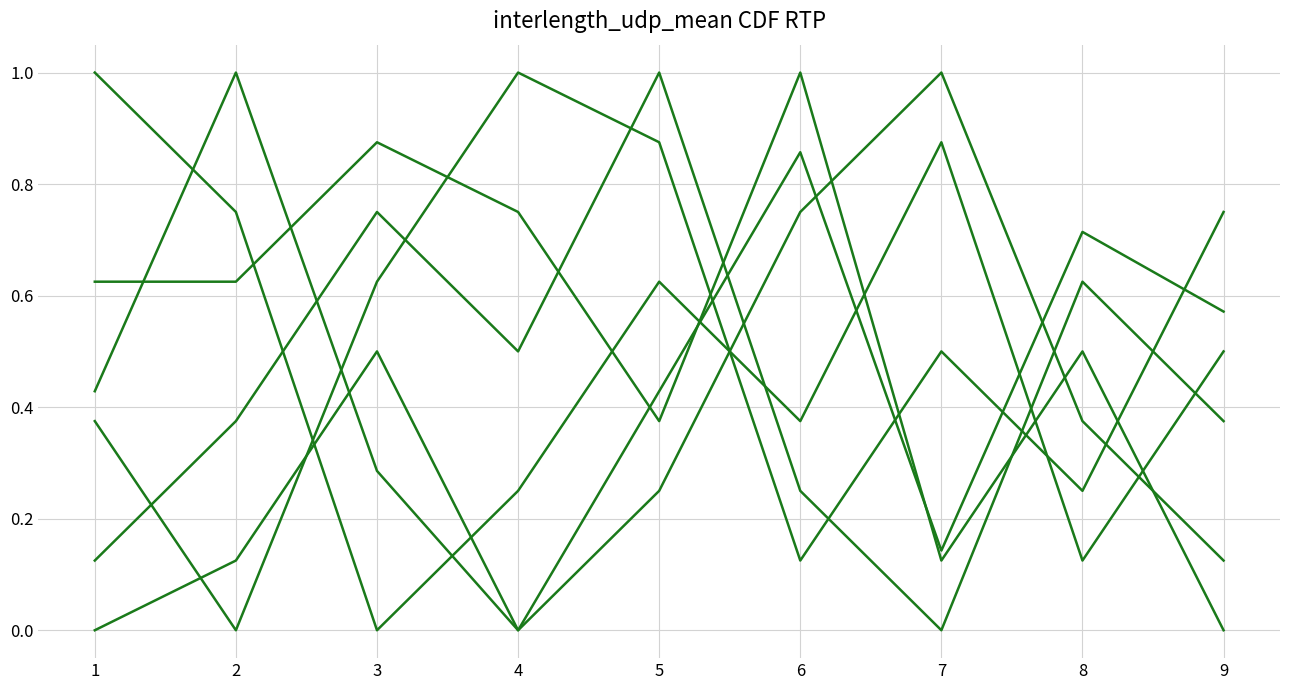

Count the number of categories in the chart.

9